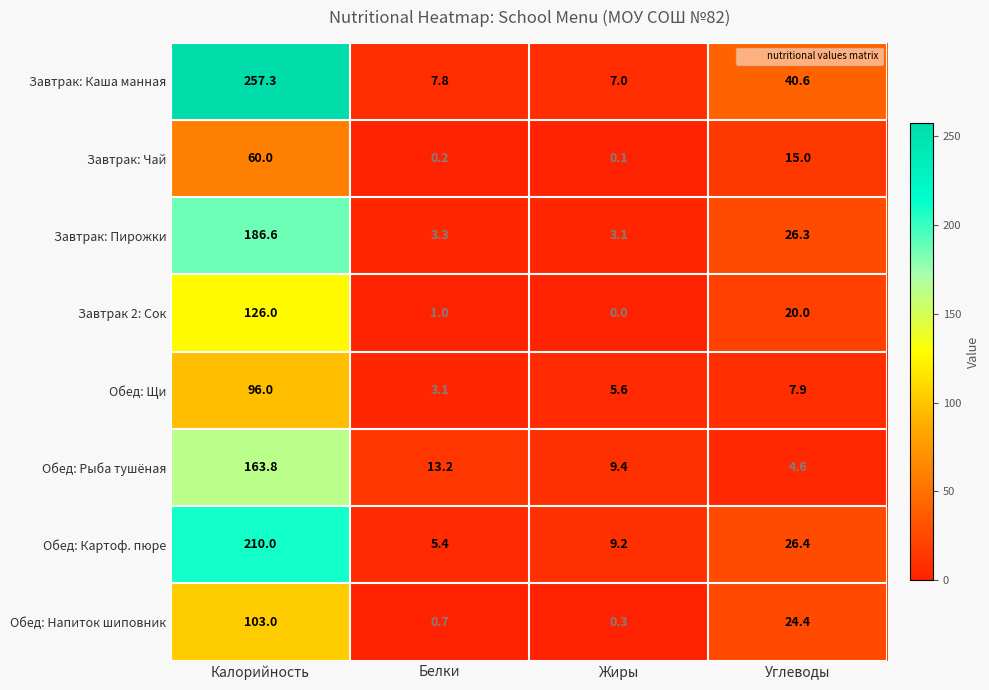

List the series in order of their peak value, lowest first.

Завтрак: Чай, Обед: Щи, Обед: Напиток шиповник, Завтрак 2: Сок, Обед: Рыба тушёная, Завтрак: Пирожки, Обед: Картоф. пюре, Завтрак: Каша манная